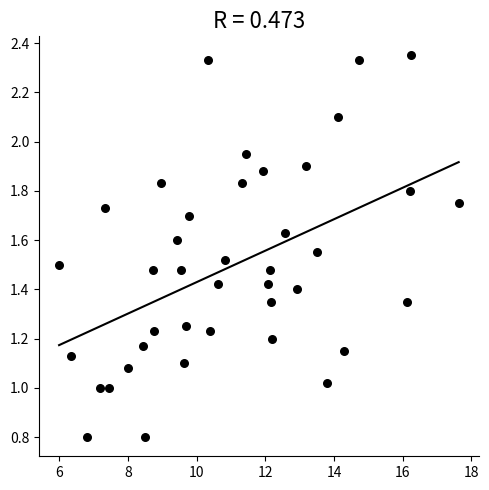

What is the range of X values (max minus min)?

11.6